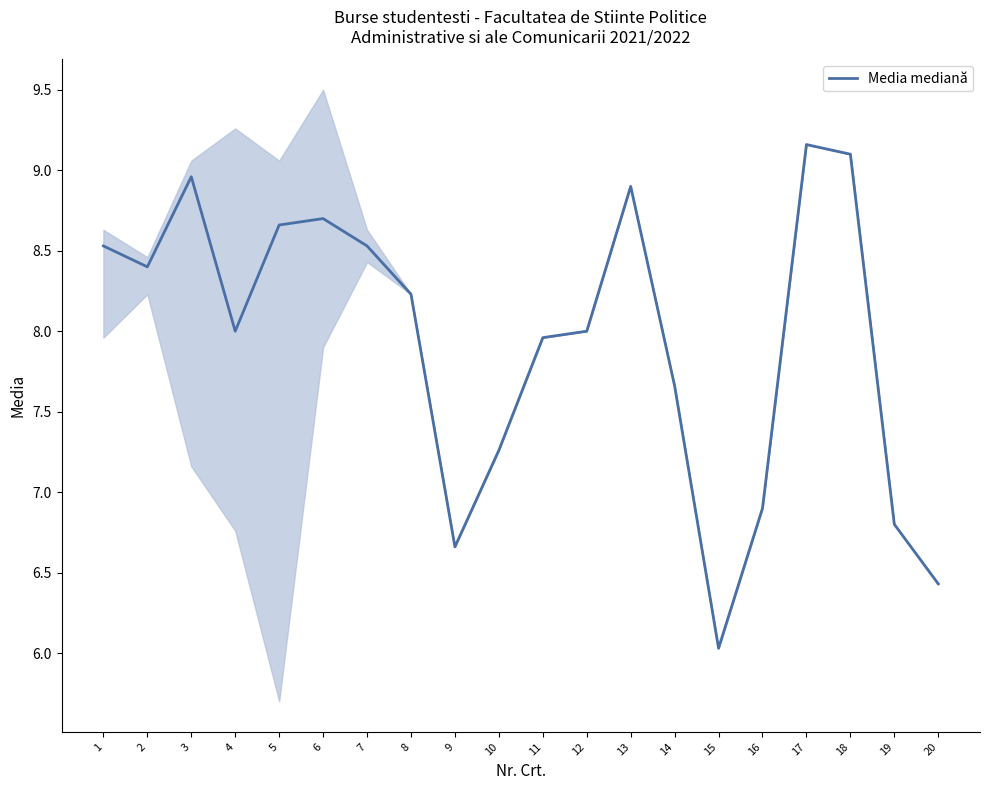

Rank the categories by value from highest to lowest.

17, 18, 3, 13, 6, 5, 7, 1, 2, 8, 4, 12, 11, 14, 10, 16, 19, 9, 20, 15